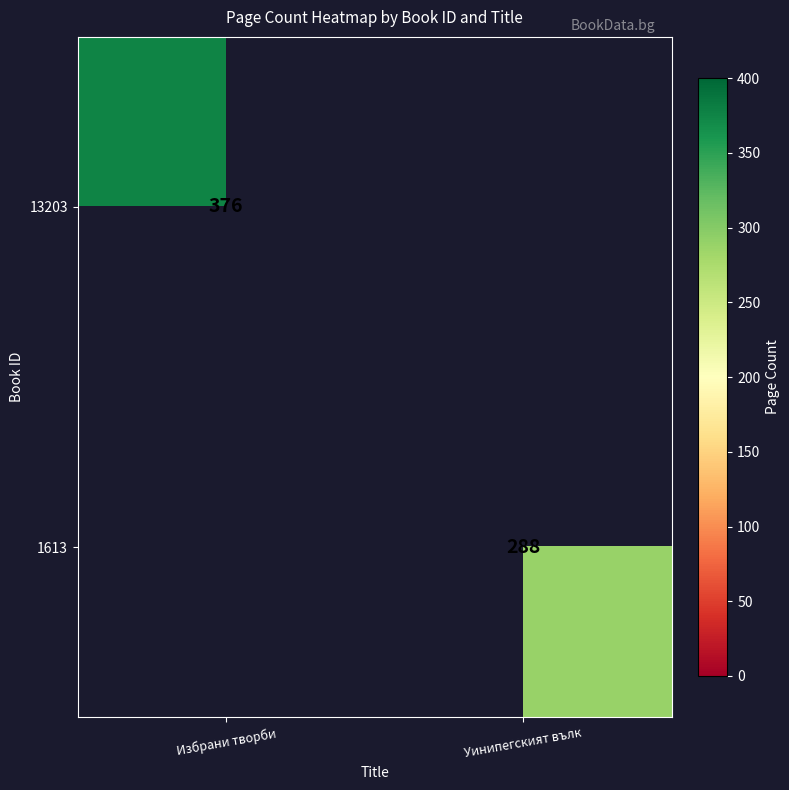

At which category does the chart reach its minimum across all series?

Уинипегският вълк